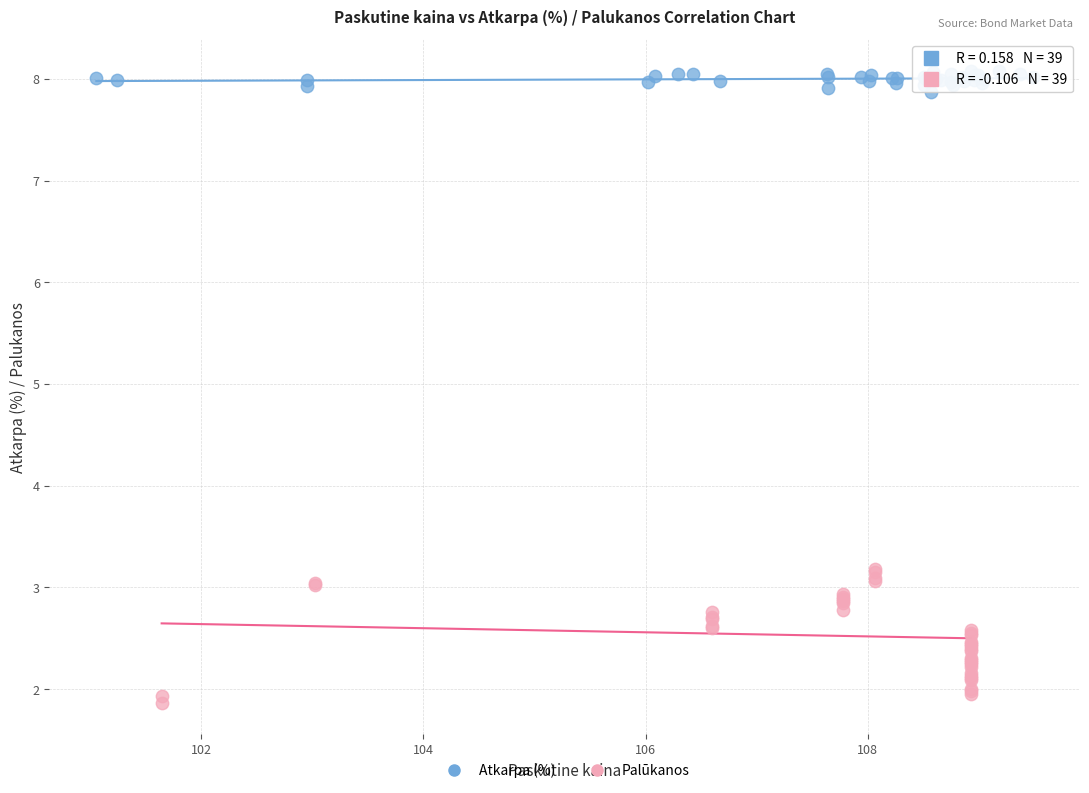

Which series reaches the minimum Y coordinate?

Palūkanos